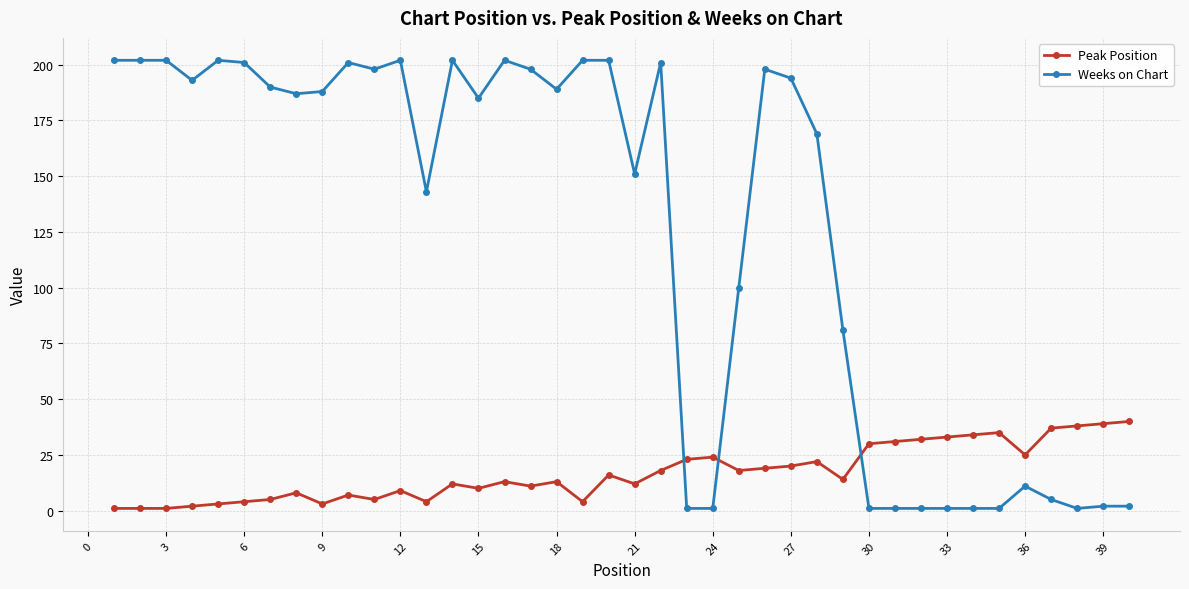

Which series has the largest total across all categories?

Weeks on Chart